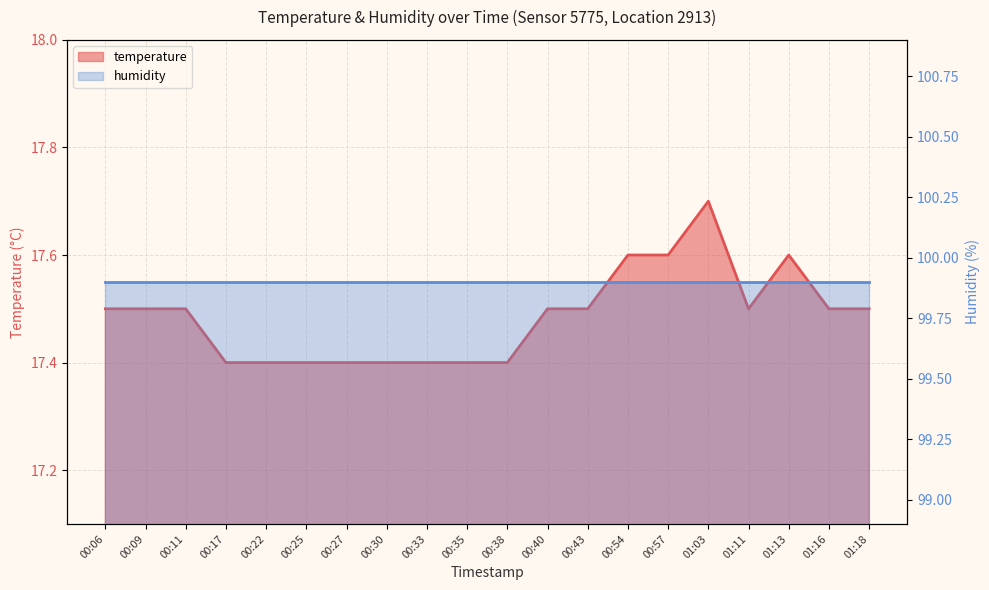

How many interior local valleys (lower than both neighbors) does the data have?

1